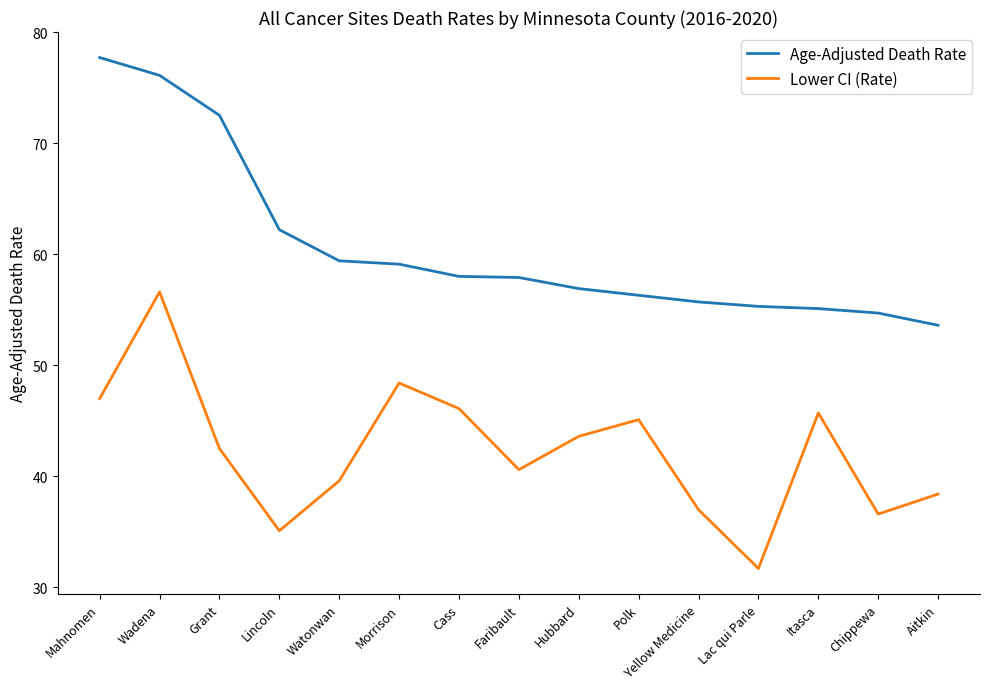

At how many categories does at least one series exceed 60?

4